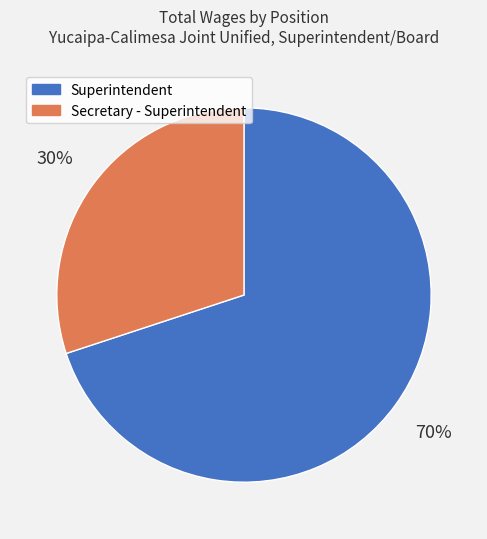

Which has a higher value, Superintendent or Secretary - Superintendent?

Superintendent